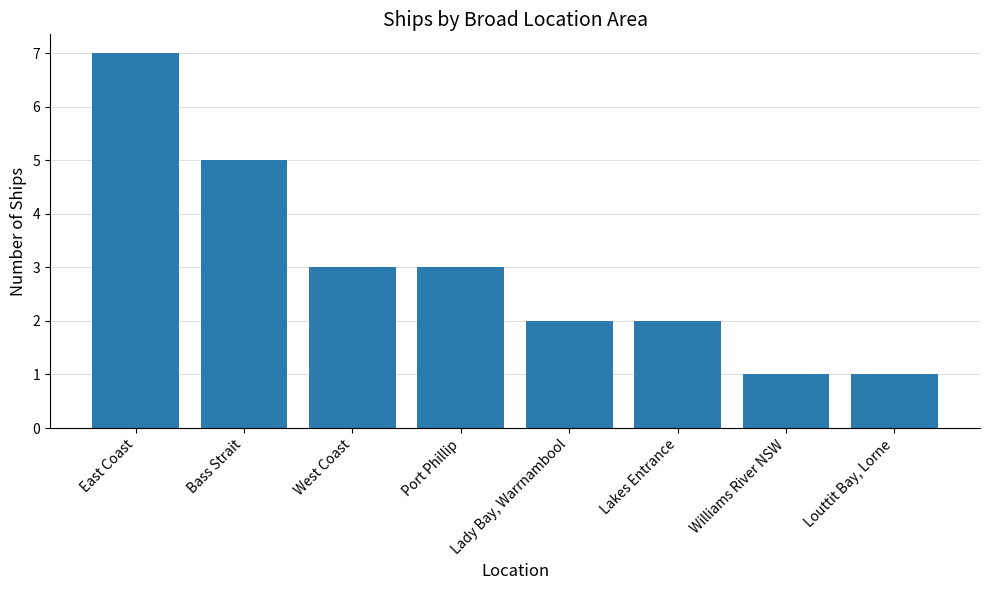

What is the change in value from Lady Bay, Warrnambool to Williams River NSW?

-1